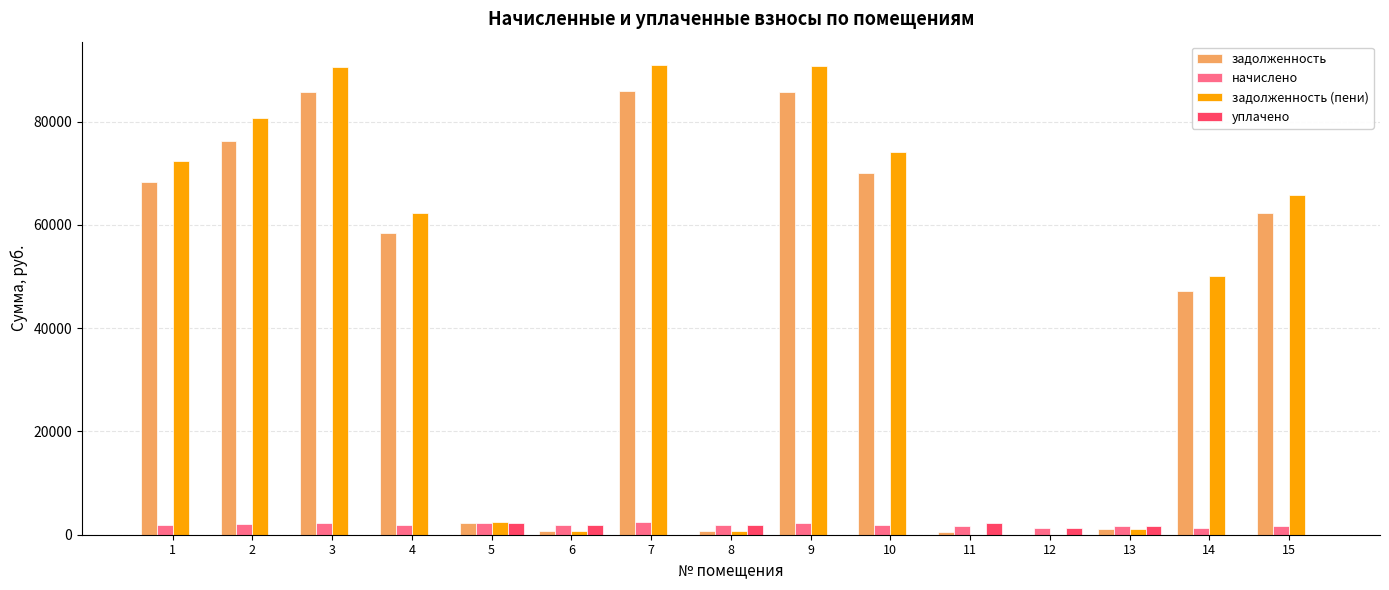

Which series has the widest spread of values?

задолженность (пени)